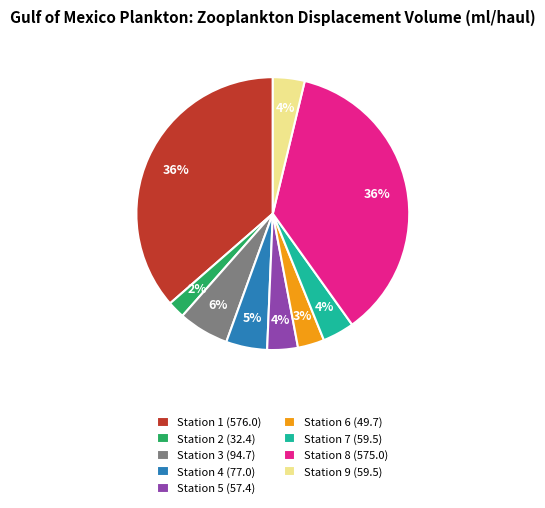

To the nearest percent, what is the difference between the Station 7 (59.5) and Station 4 (77.0) slice percentages?

1%